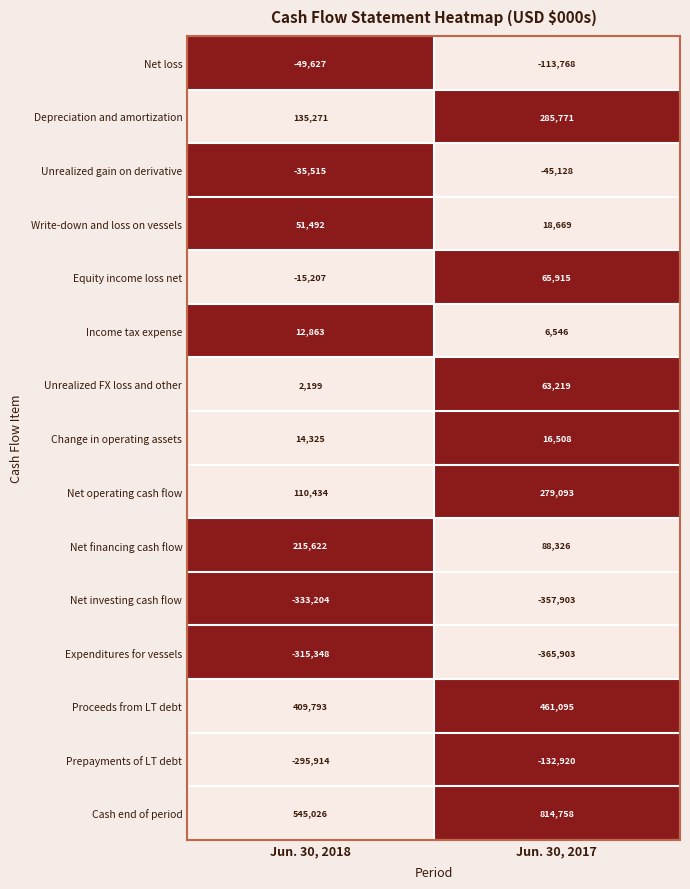

Reading left to right, list all the values displayed in this chart.

Net loss: Jun. 30, 2018=-49627	Jun. 30, 2017=-113768
Depreciation and amortization: Jun. 30, 2018=135271	Jun. 30, 2017=285771
Unrealized gain on derivative: Jun. 30, 2018=-35515	Jun. 30, 2017=-45128
Write-down and loss on vessels: Jun. 30, 2018=51492	Jun. 30, 2017=18669
Equity income loss net: Jun. 30, 2018=-15207	Jun. 30, 2017=65915
Income tax expense: Jun. 30, 2018=12863	Jun. 30, 2017=6546
Unrealized FX loss and other: Jun. 30, 2018=2199	Jun. 30, 2017=63219
Change in operating assets: Jun. 30, 2018=14325	Jun. 30, 2017=16508
Net operating cash flow: Jun. 30, 2018=110434	Jun. 30, 2017=279093
Net financing cash flow: Jun. 30, 2018=215622	Jun. 30, 2017=88326
Net investing cash flow: Jun. 30, 2018=-333204	Jun. 30, 2017=-357903
Expenditures for vessels: Jun. 30, 2018=-315348	Jun. 30, 2017=-365903
Proceeds from LT debt: Jun. 30, 2018=409793	Jun. 30, 2017=461095
Prepayments of LT debt: Jun. 30, 2018=-295914	Jun. 30, 2017=-132920
Cash end of period: Jun. 30, 2018=545026	Jun. 30, 2017=814758